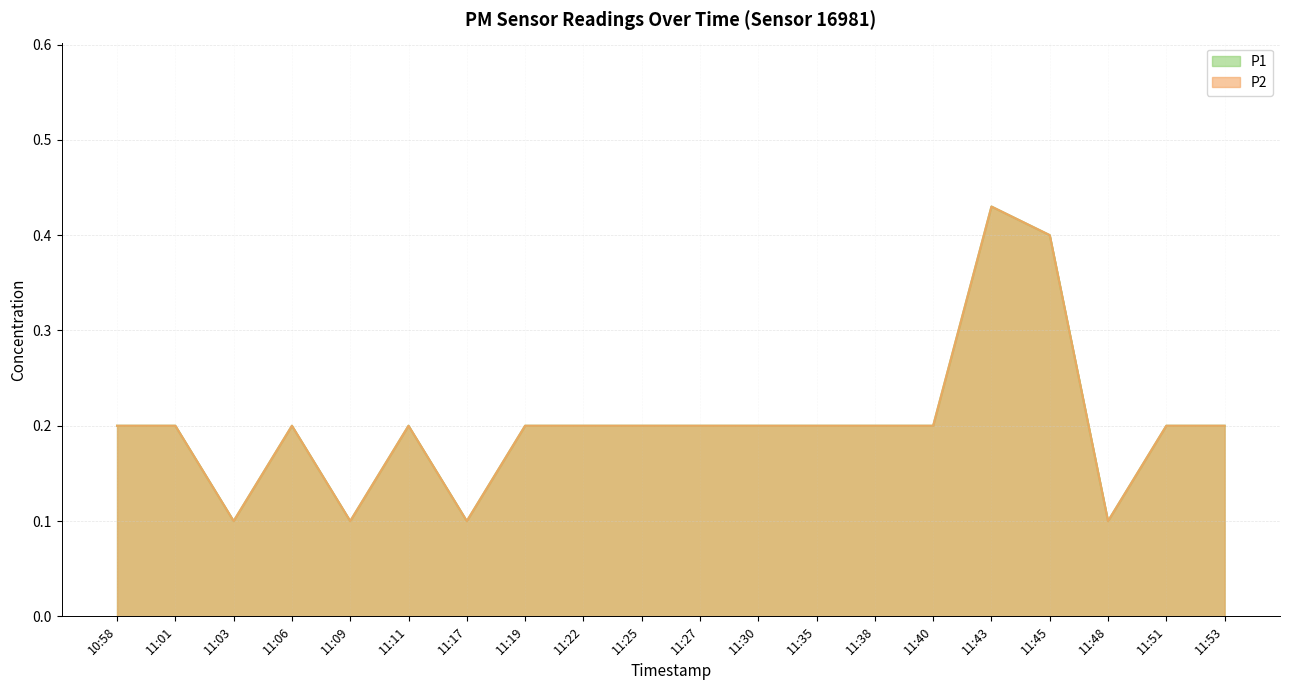

Reading left to right, extract all data points from this chart.

P1: 10:58=0.2	11:01=0.2	11:03=0.1	11:06=0.2	11:09=0.1	11:11=0.2	11:17=0.1	11:19=0.2	11:22=0.2	11:25=0.2	11:27=0.2	11:30=0.2	11:35=0.2	11:38=0.2	11:40=0.2	11:43=0.4	11:45=0.4	11:48=0.1	11:51=0.2	11:53=0.2
P2: 10:58=0.2	11:01=0.2	11:03=0.1	11:06=0.2	11:09=0.1	11:11=0.2	11:17=0.1	11:19=0.2	11:22=0.2	11:25=0.2	11:27=0.2	11:30=0.2	11:35=0.2	11:38=0.2	11:40=0.2	11:43=0.4	11:45=0.4	11:48=0.1	11:51=0.2	11:53=0.2